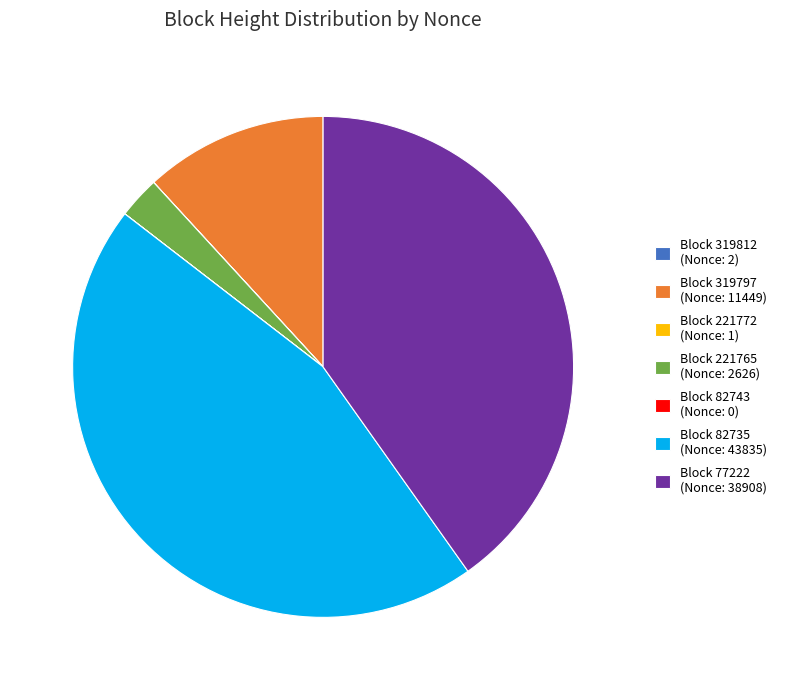

Between Block 77222 (Nonce: 38908) and Block 82735 (Nonce: 43835), which is larger?

Block 82735 (Nonce: 43835)